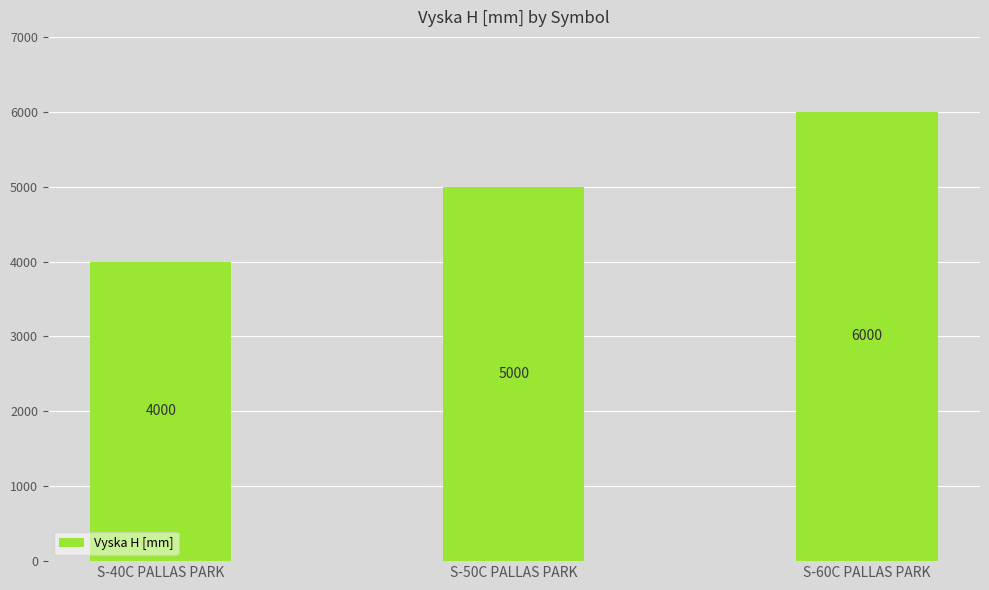

Read the value at S-60C PALLAS PARK, to the nearest 10.

6000